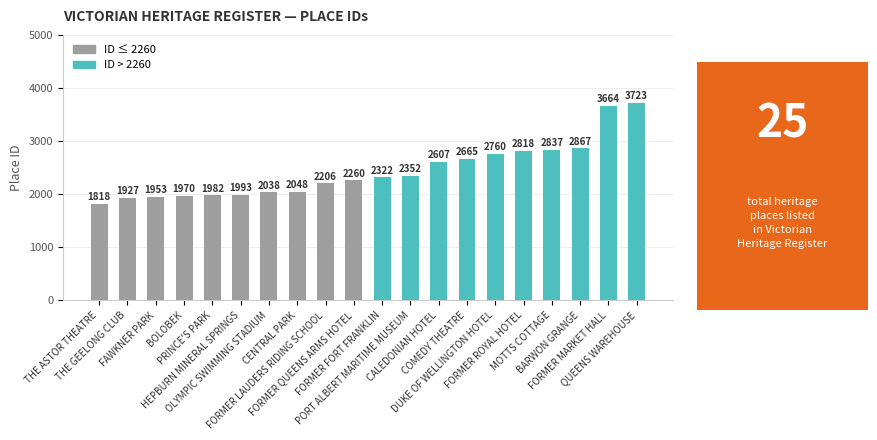

What is the label of the 7th bar from the left?

OLYMPIC SWIMMING STADIUM